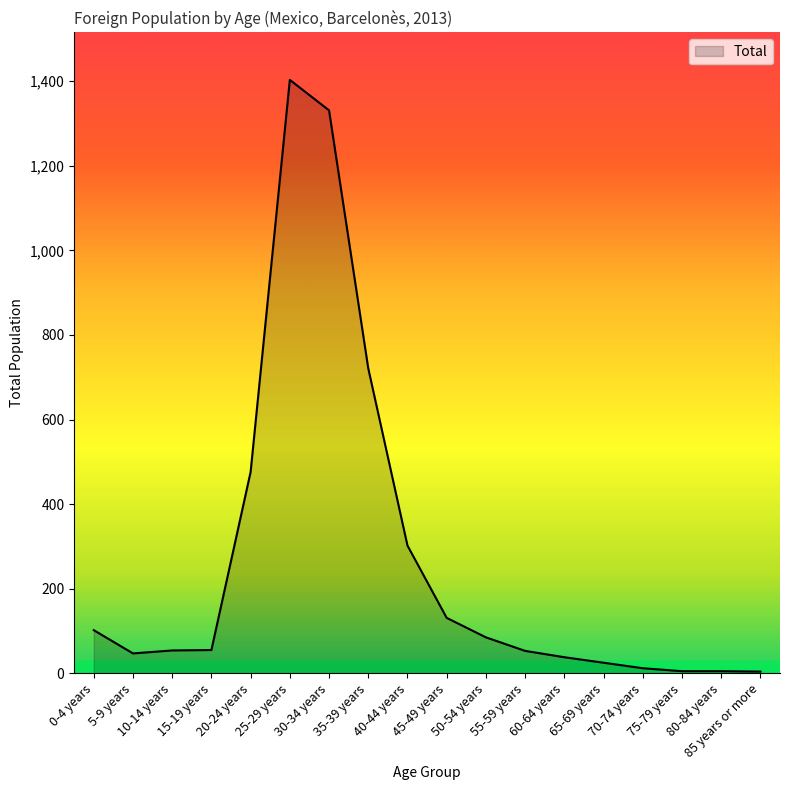

What is the change in value from 0-4 years to 65-69 years?

-77